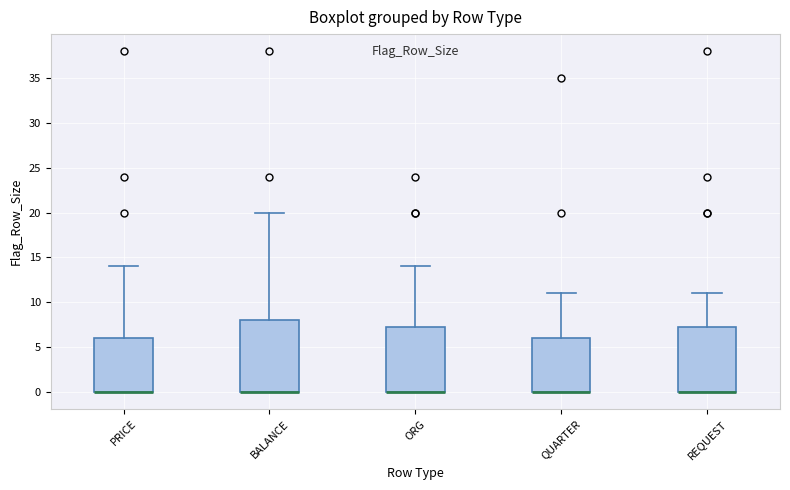

Reading left to right, transcribe this box plot: for each box, give where its median line is, the range the box spans, and where its two whiskers end, as read against the y-axis. The values are not printed on the chart, so give them approximately, as read against the axis.

PRICE: median 0.0 (drawn on the box's lower edge), box 0.0 to 6.0, whiskers 0.0 to 14.0
BALANCE: median 0.0 (drawn on the box's lower edge), box 0.0 to 8.0, whiskers 0.0 to 20.0
ORG: median 0.0 (drawn on the box's lower edge), box 0.0 to 7.5, whiskers 0.0 to 14.0
QUARTER: median 0.0 (drawn on the box's lower edge), box 0.0 to 6.0, whiskers 0.0 to 11.0
REQUEST: median 0.0 (drawn on the box's lower edge), box 0.0 to 7.5, whiskers 0.0 to 11.0